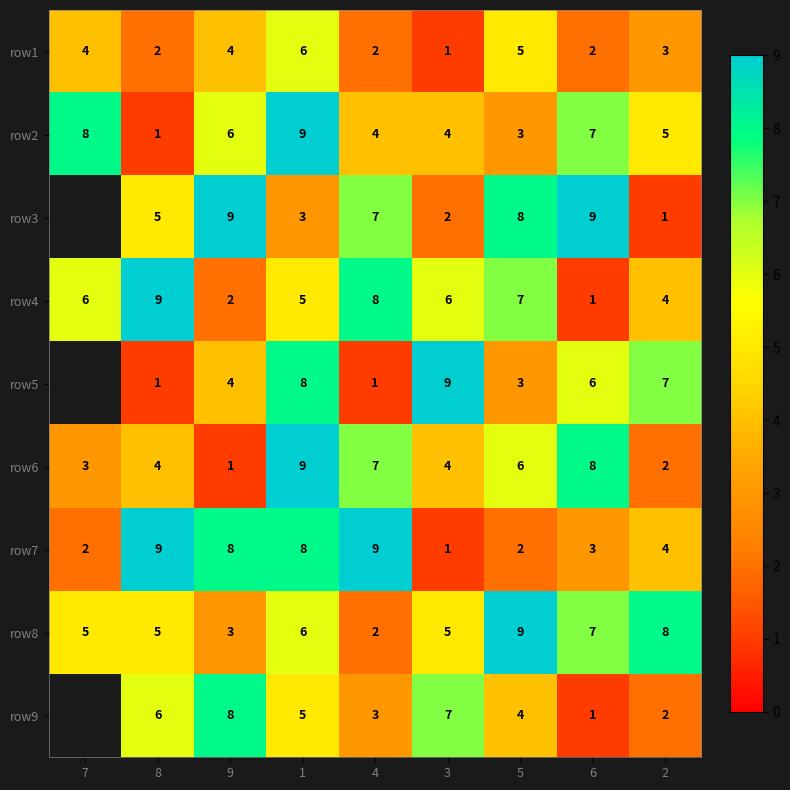

How many values in the row4 series are below 6?

4